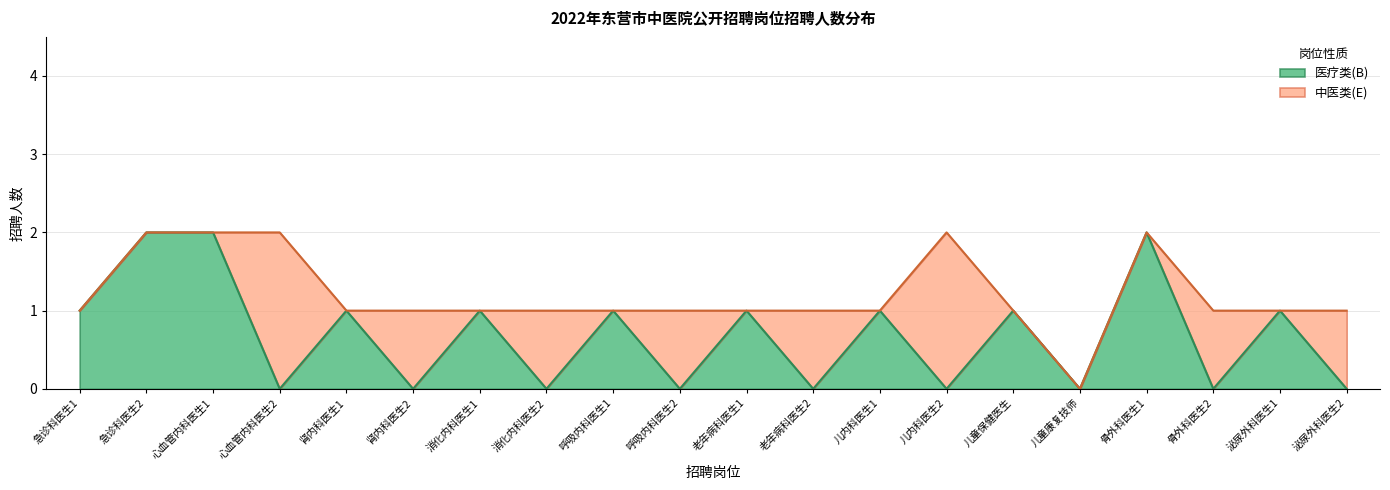

At which category does the data reach its first local valley?

心血管内科医生2